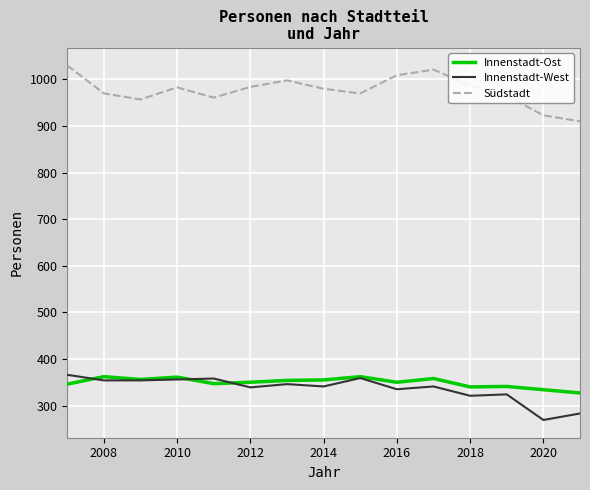

Which series has the largest total across all categories?

Südstadt